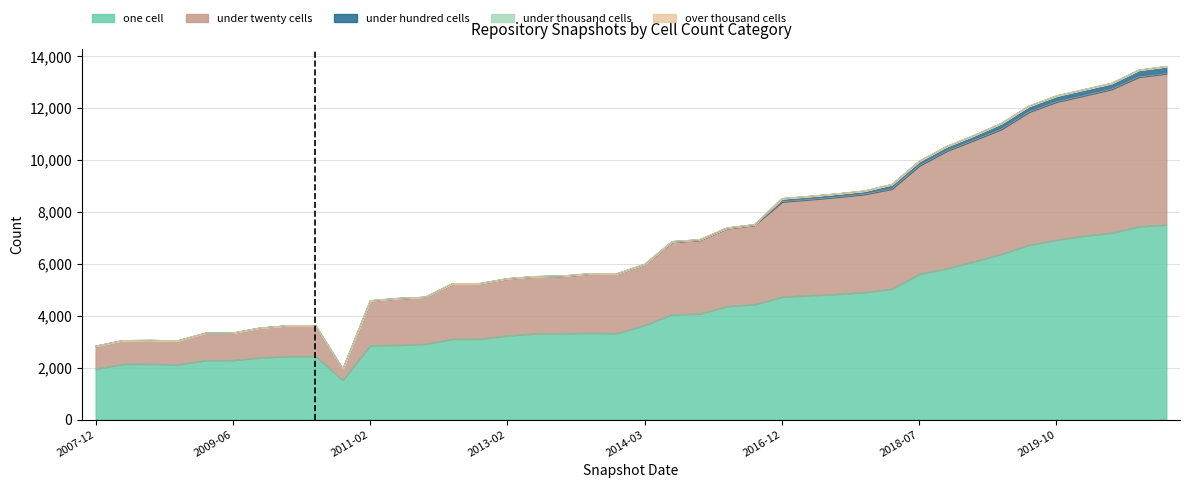

What is the difference between the second highest and minimum values in the under_thousand_cells series?

1